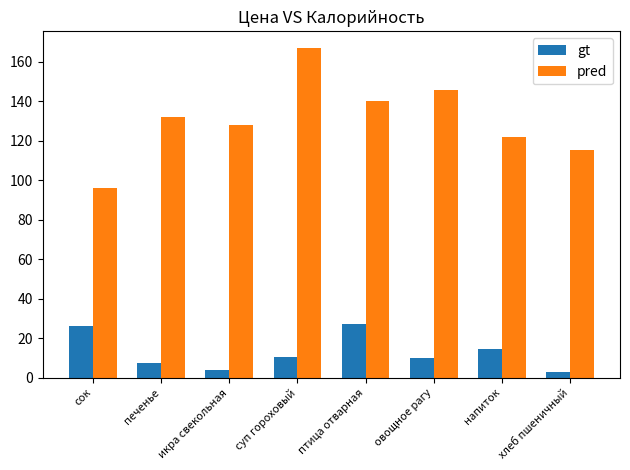

Which category has the highest value across all series?

суп гороховый